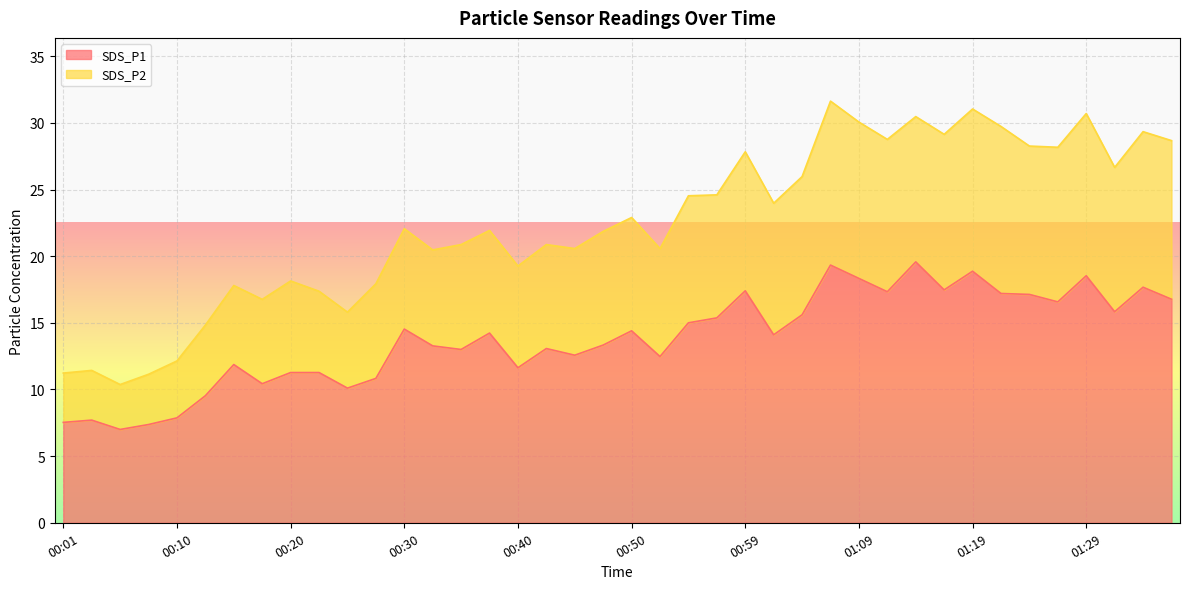

What is the sum of the SDS_P2 values at 00:23 and 01:34?

46.7